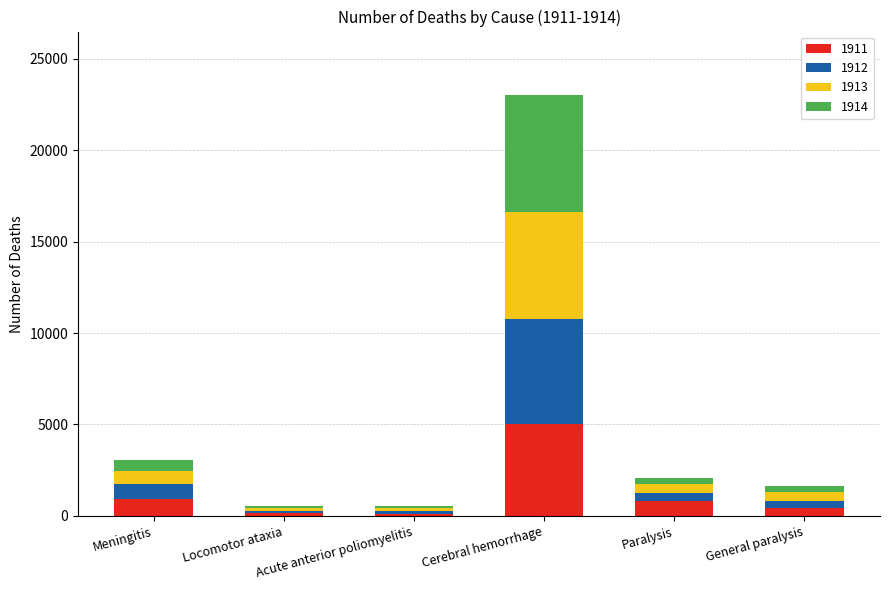

What is the difference between the 1911 values at Meningitis and Cerebral hemorrhage?

4051